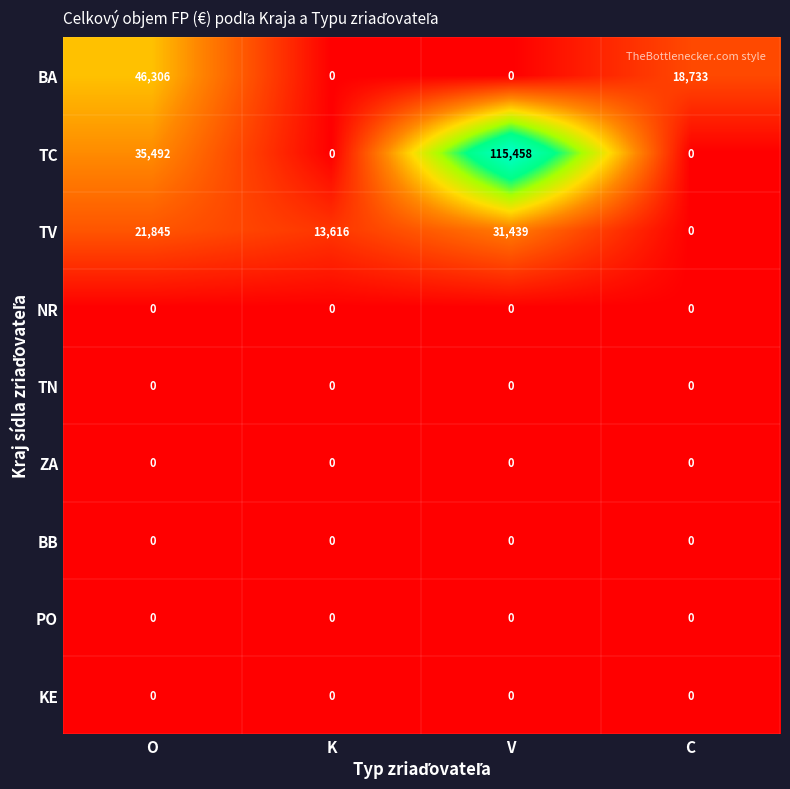

Which series has the largest total across all categories?

TC